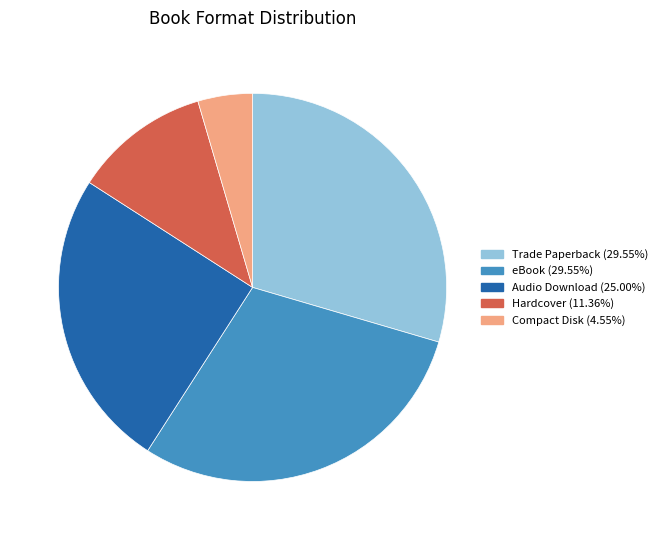

Count the number of slices in the pie.

5